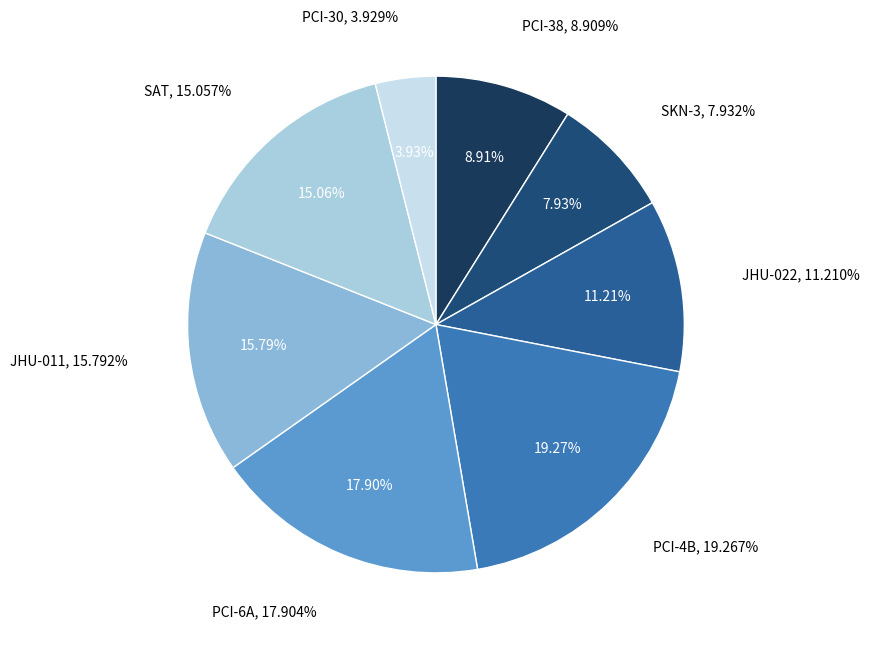

What percentage do JHU-022 and SAT together represent?

26.3%